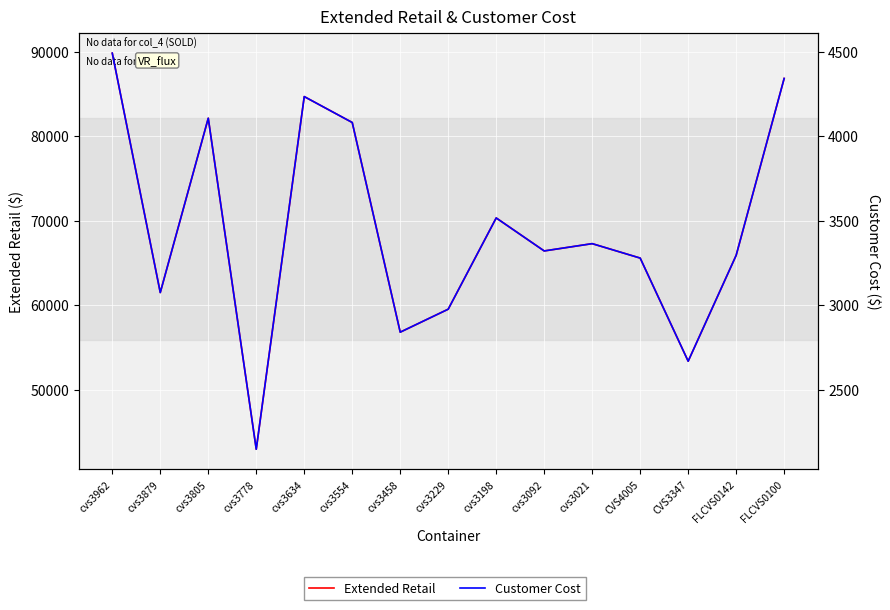

Which label corresponds to the smallest value in the chart?

cvs3778